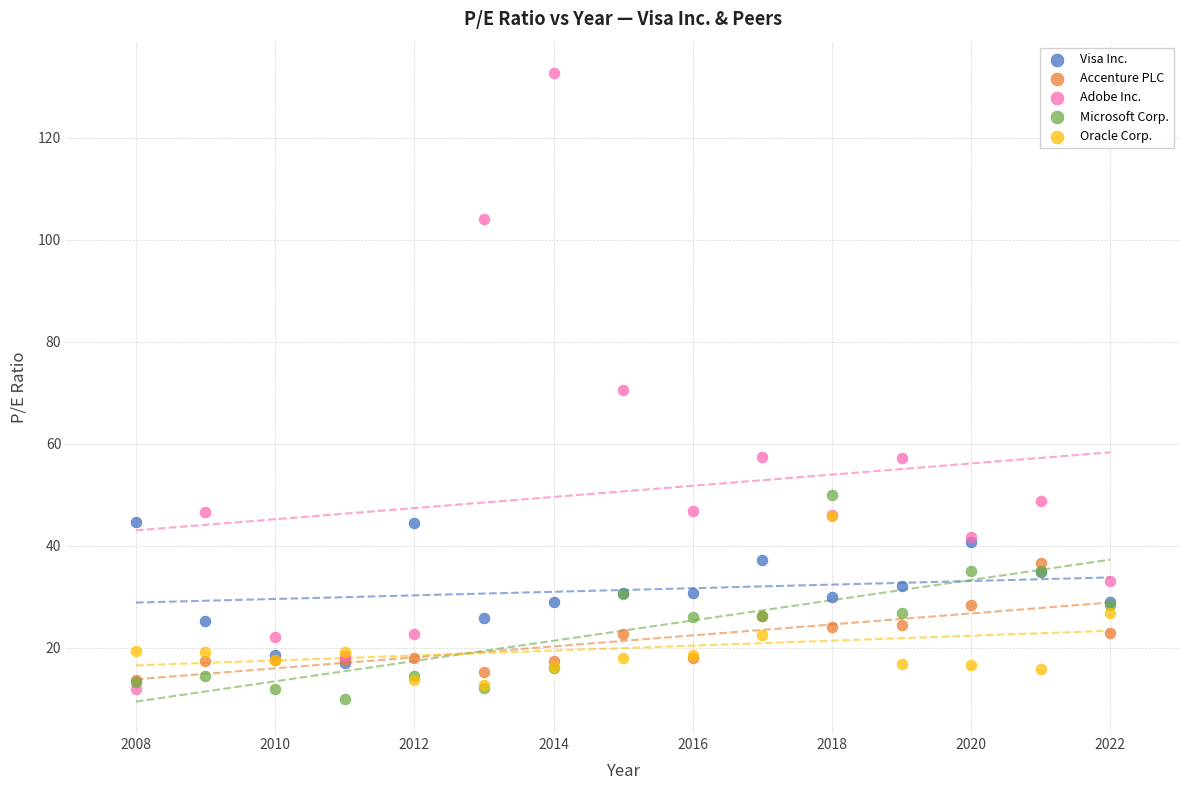

What are all the series names shown in the legend?

Visa Inc., Accenture PLC, Adobe Inc., Microsoft Corp., Oracle Corp.